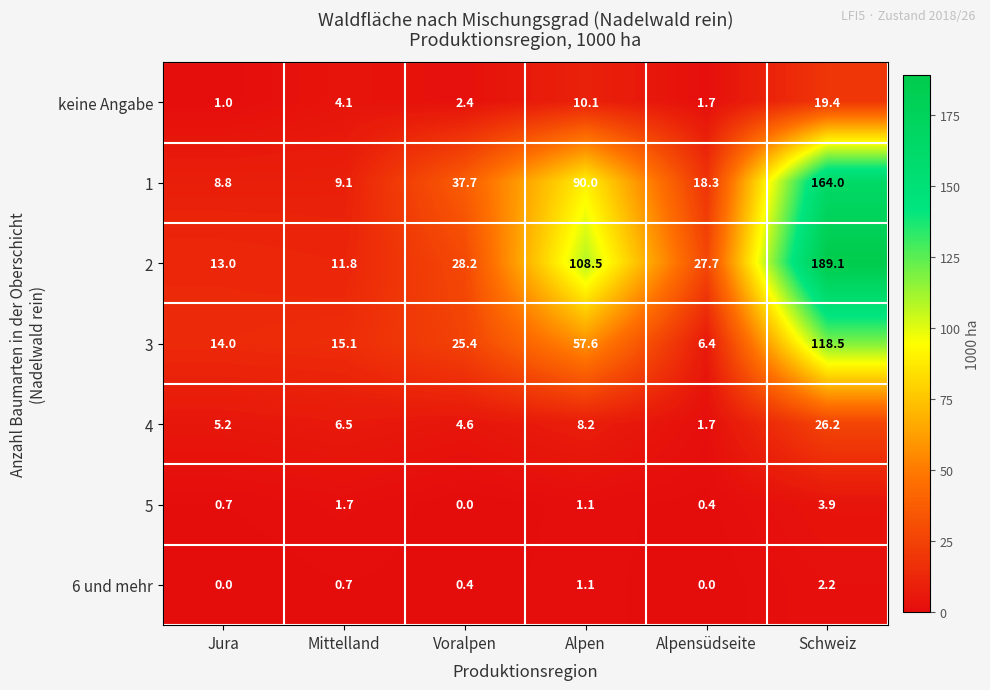

What is the lowest value of the 2 series?

11.8